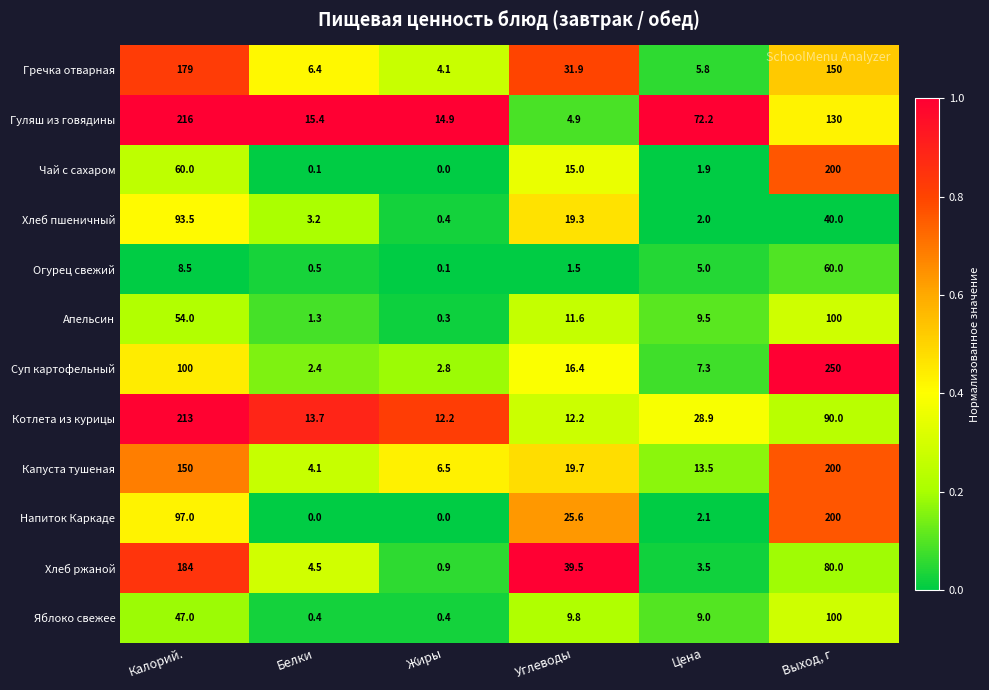

At which category does the chart reach its peak across all series?

Выход, г